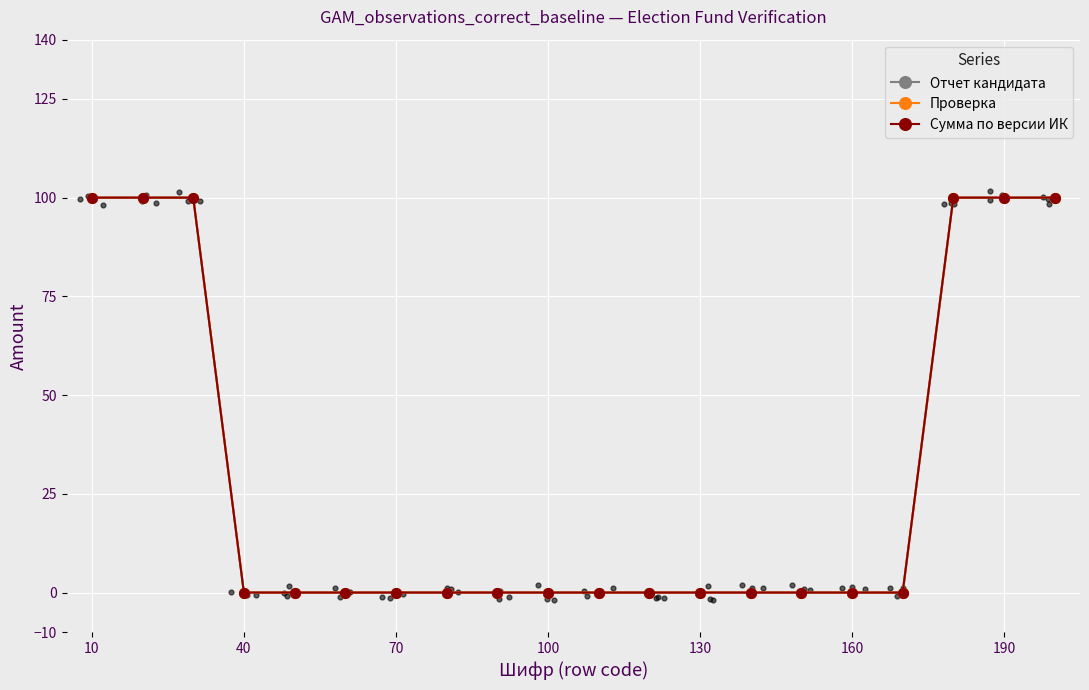

At how many categories does at least one series exceed 92?

6